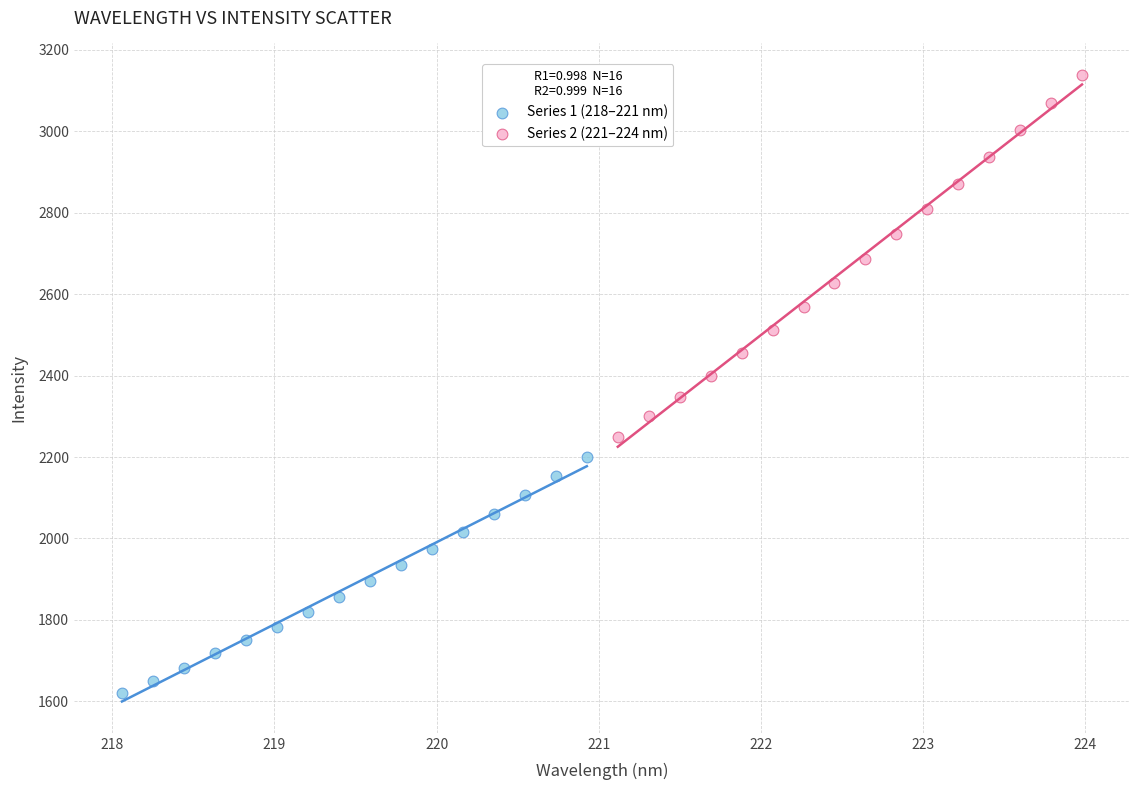

Which series has the widest spread of Y values?

Series 2 (221–224 nm)